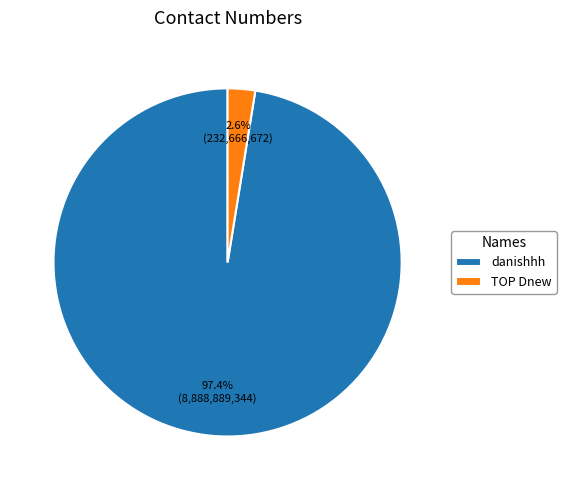

Does any single category account for the majority?

Yes